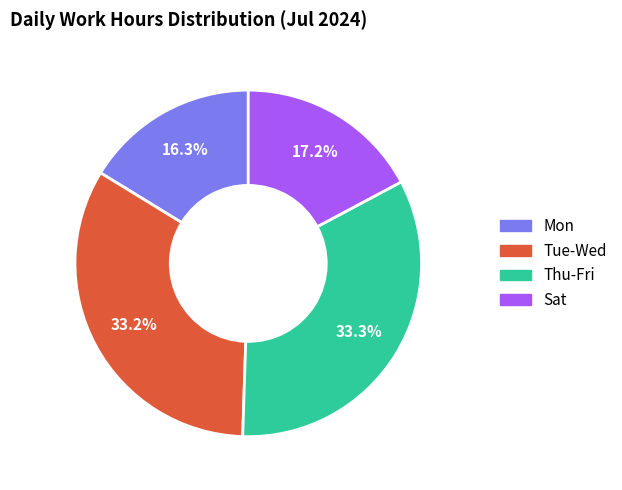

To the nearest percent, what is the average slice percentage?

25%